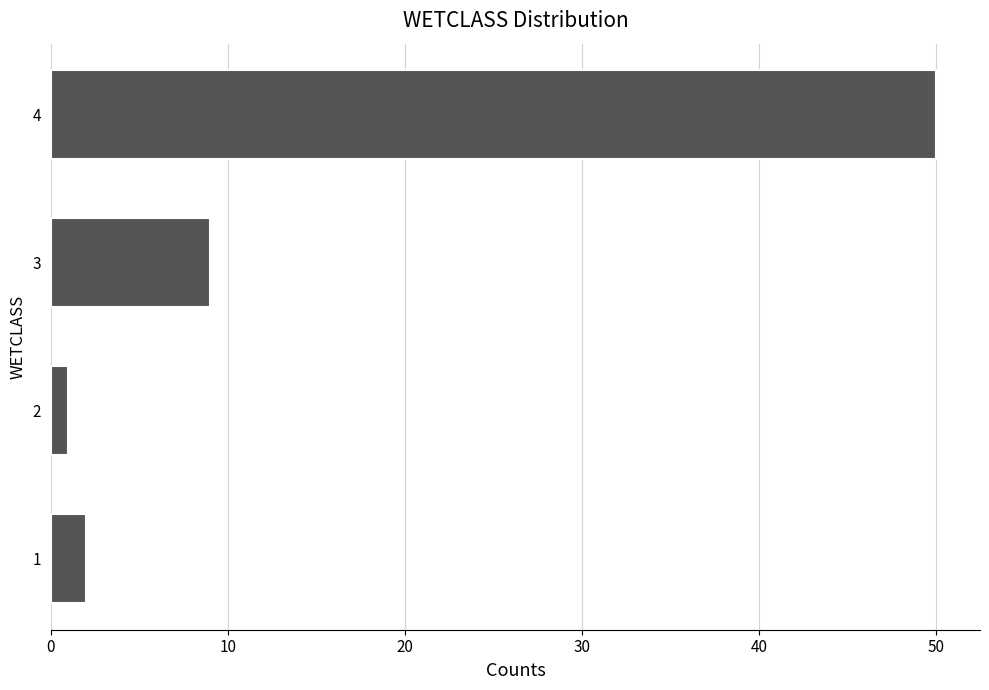

Reading top to bottom, extract all data points from this chart.

50	9	1	2